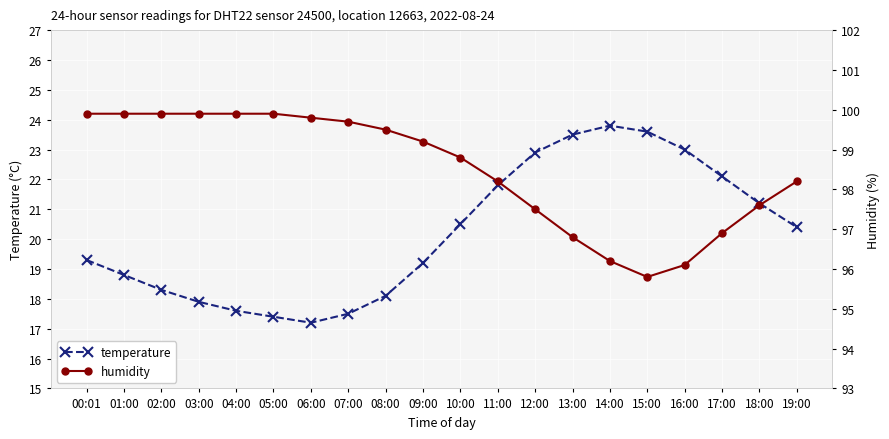

The temperature series shows 23.0 at 16:00. True or false?

True